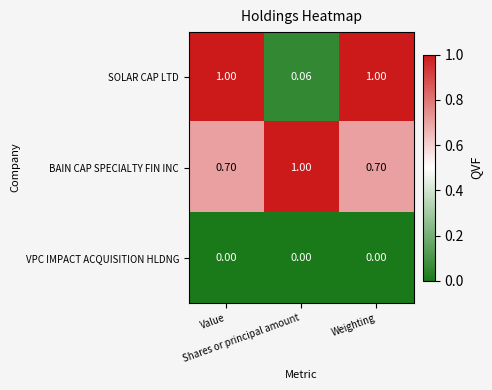

What is the spread (max minus min) of values at Weighting?

1.0